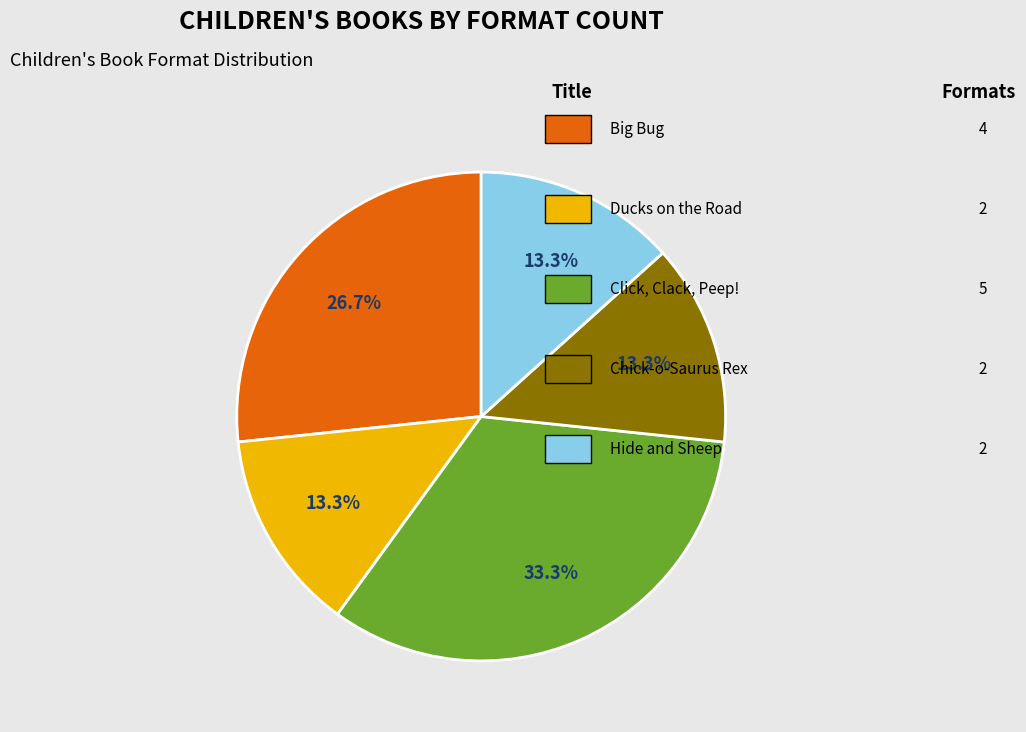

Is there any slice that represents more than half of the pie?

No